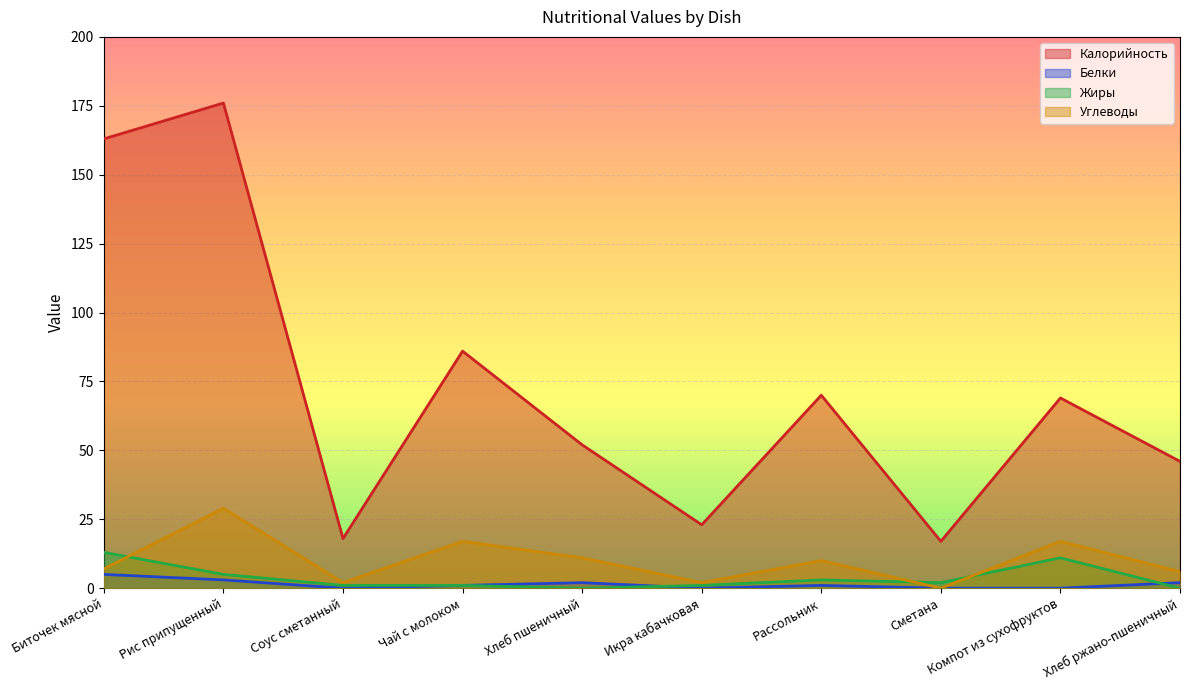

The Калорийность series shows 23 at Хлеб ржано-пшеничный. True or false?

False